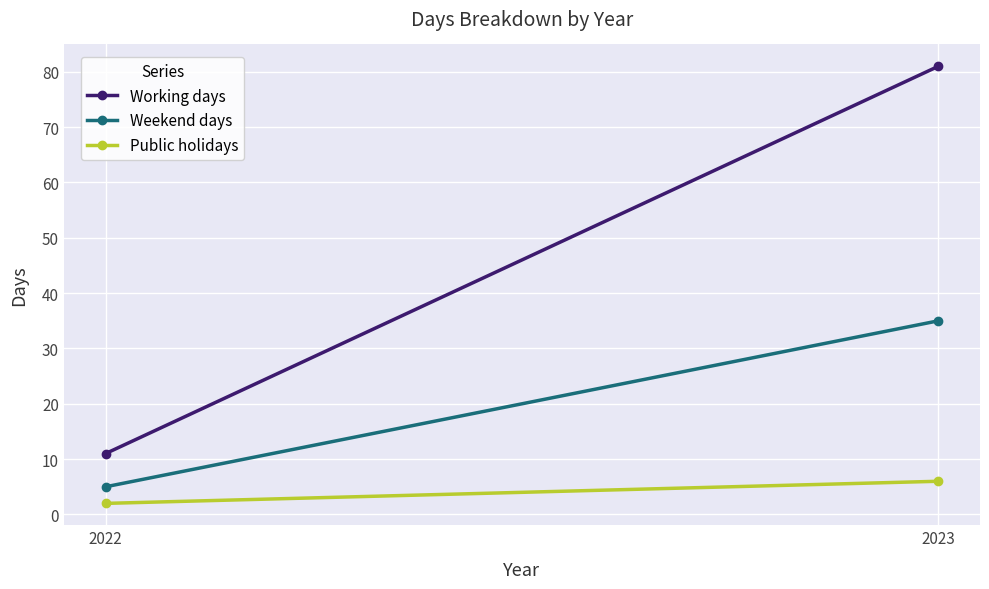

Between 2023 and 2022, which is larger?

2023